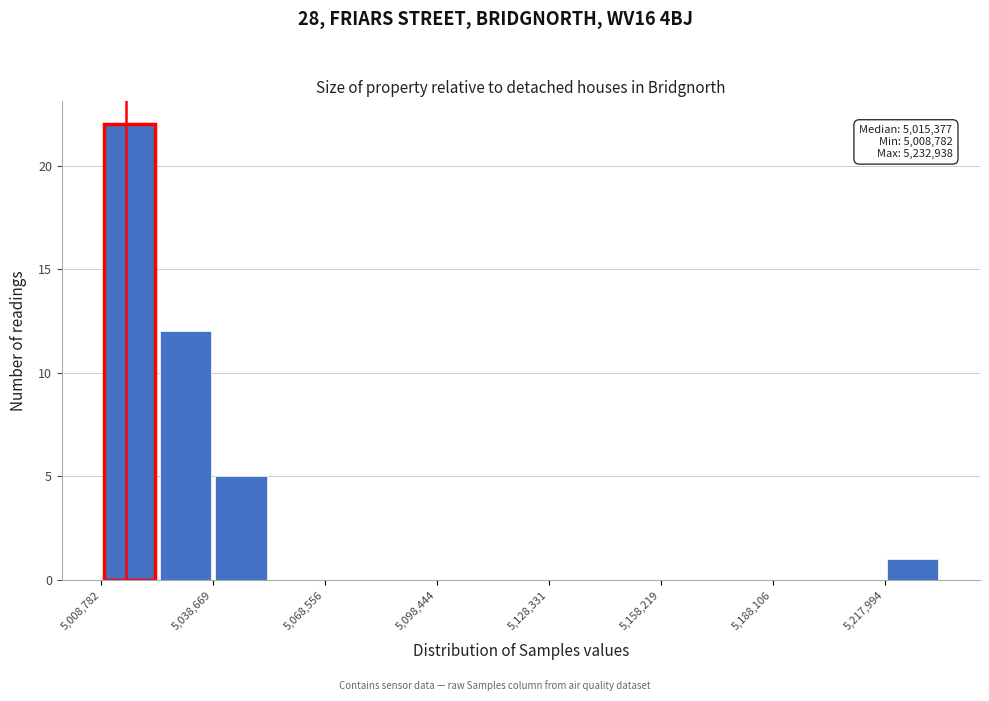

Around what value on the x-axis is the tallest bar? Give the approximate position of its centre, as read against the axis.

5015000